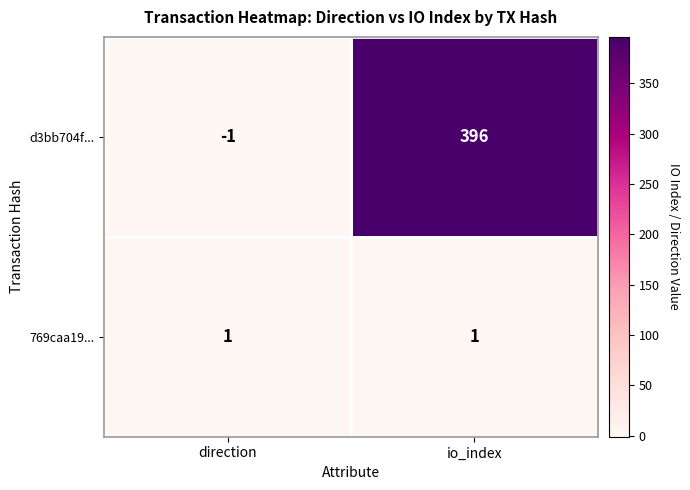

At which label is d3bb704f... closest to 197?

direction